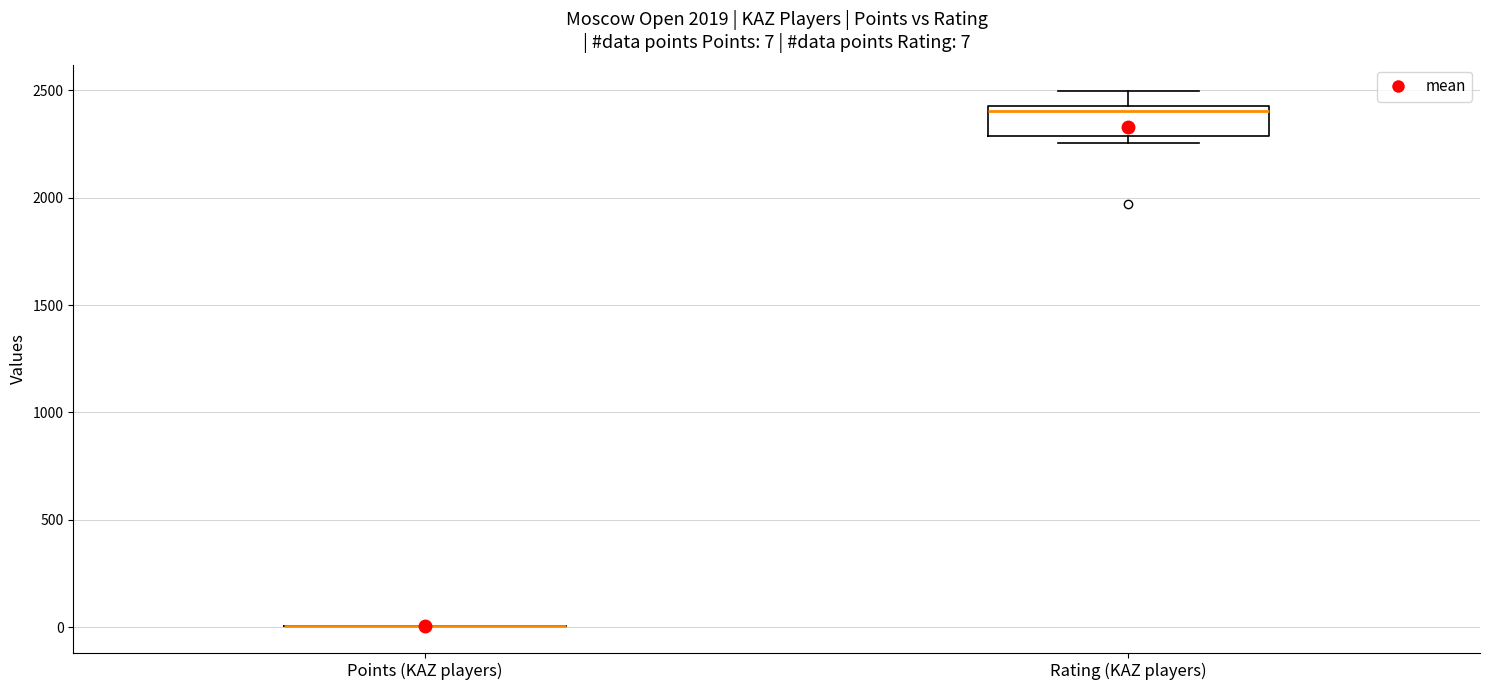

Which box is the tallest, from its lower edge to its upper edge?

Rating (KAZ players)